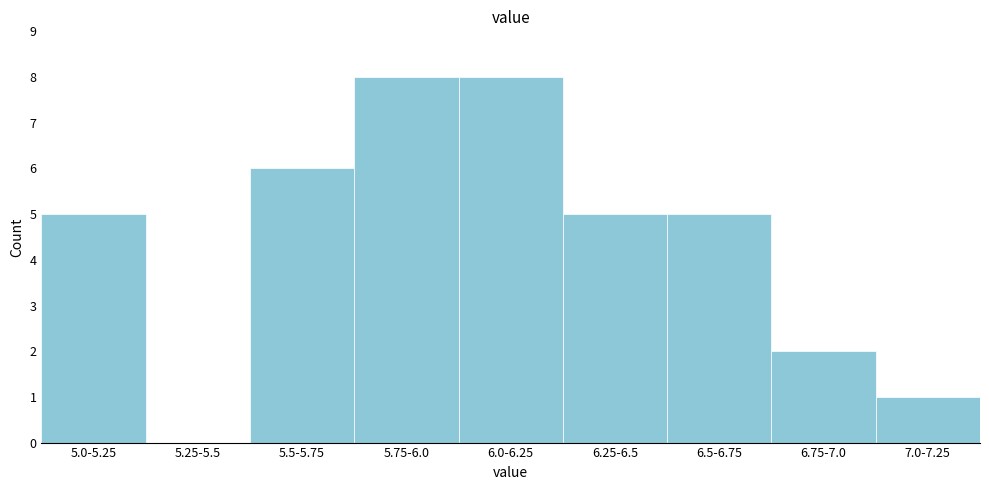

Reading left to right, transcribe all the data shown in this chart.

5.0-5.25=5	5.25-5.5=0	5.5-5.75=6	5.75-6.0=8	6.0-6.25=8	6.25-6.5=5	6.5-6.75=5	6.75-7.0=2	7.0-7.25=1